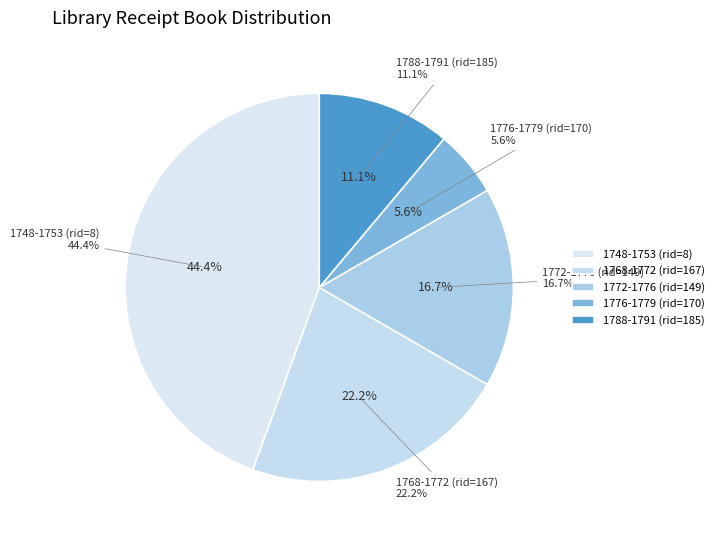

To the nearest percent, what is the average slice percentage?

20%